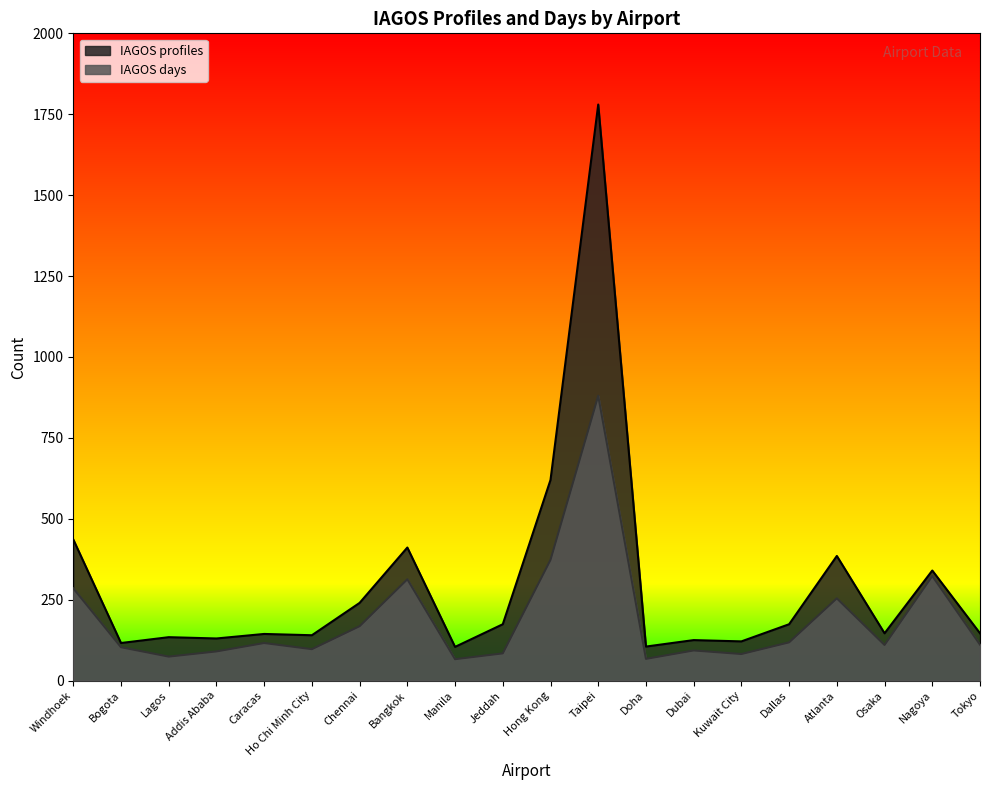

Which series has the widest spread of values?

IAGOS profiles